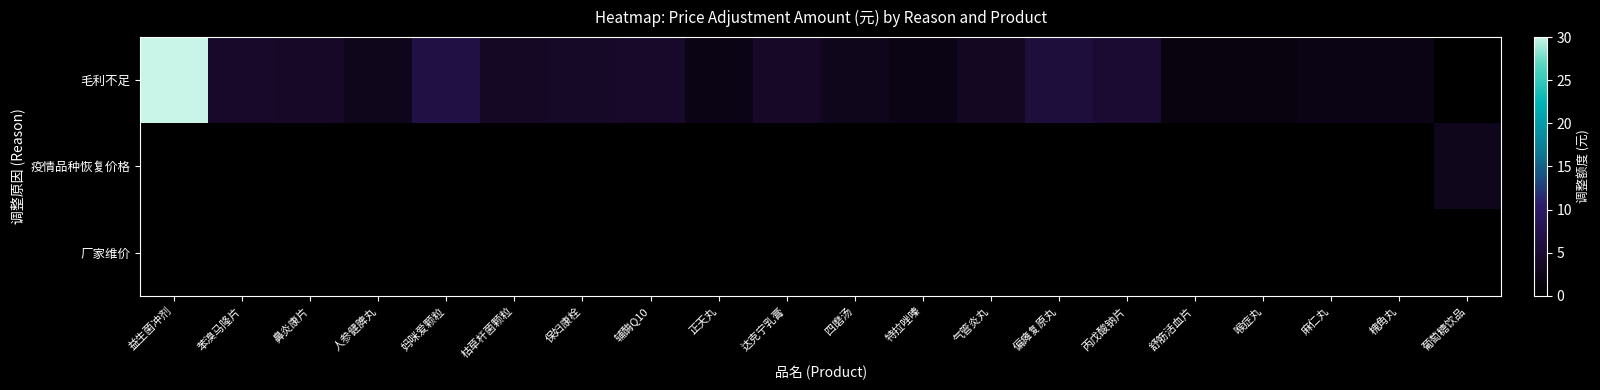

Which series has the widest spread of values?

毛利不足